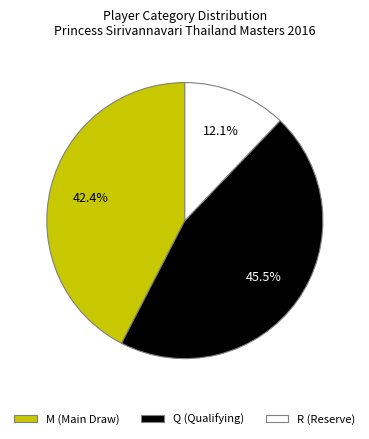

Combined, do M (Main Draw) and R (Reserve) account for over 50%?

Yes